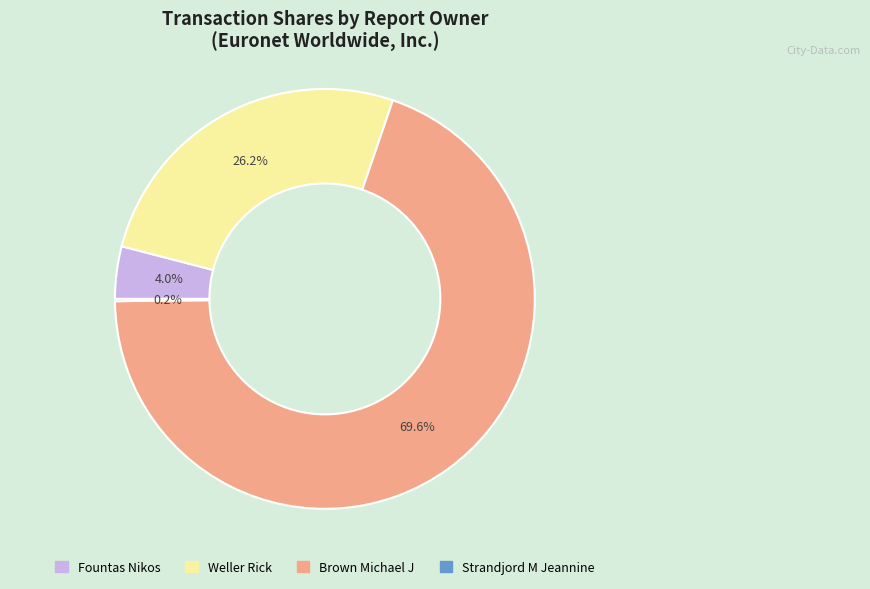

Does any single category account for the majority?

Yes